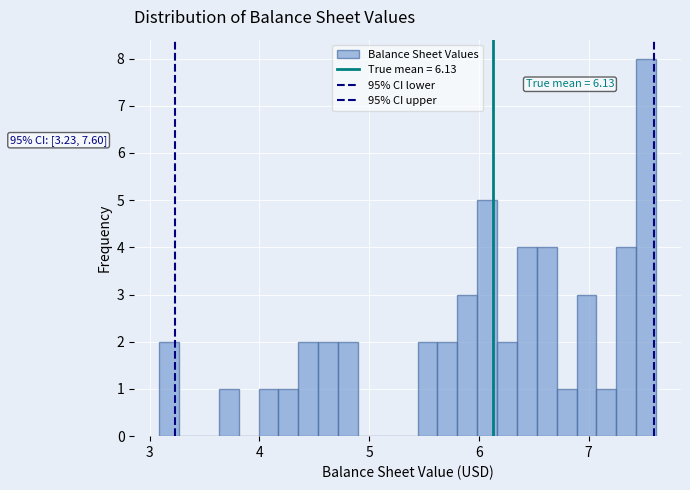

Read against the x-axis, roughly where is the centre of the tallest bar?

7.5